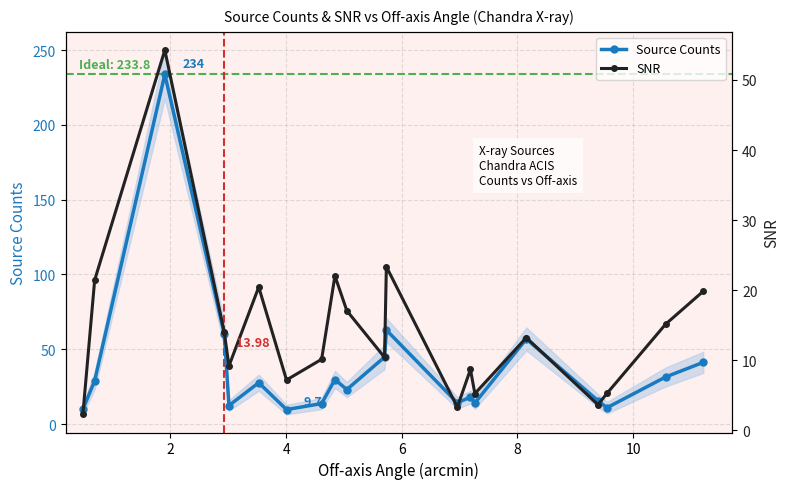

How many categories are shown in the chart?

20